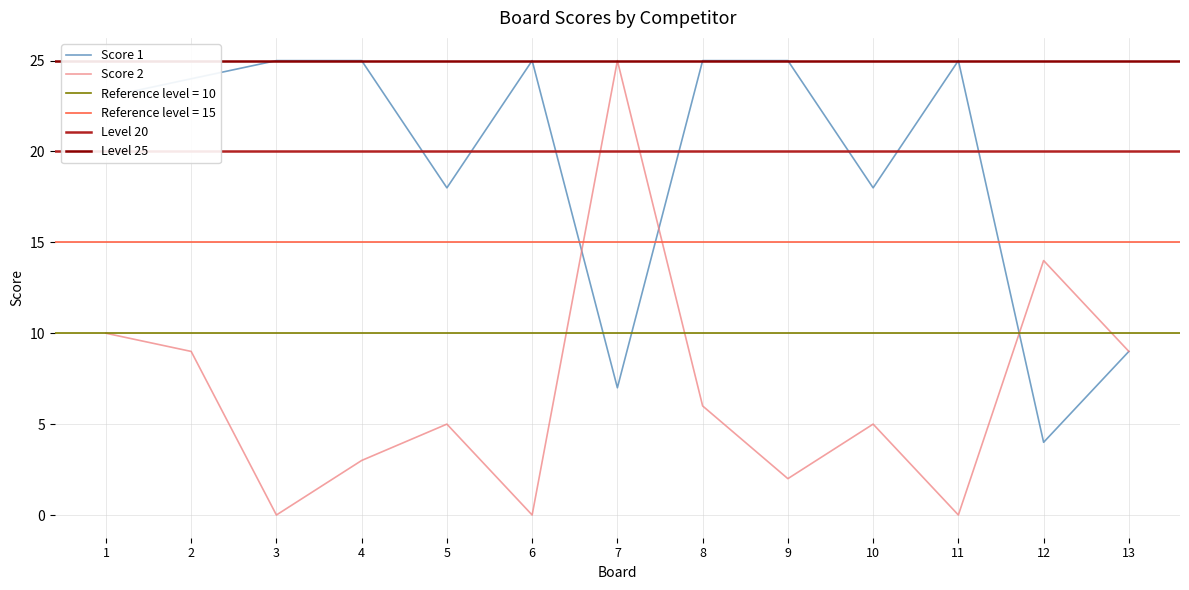

What is the total value across all series at 12?

18